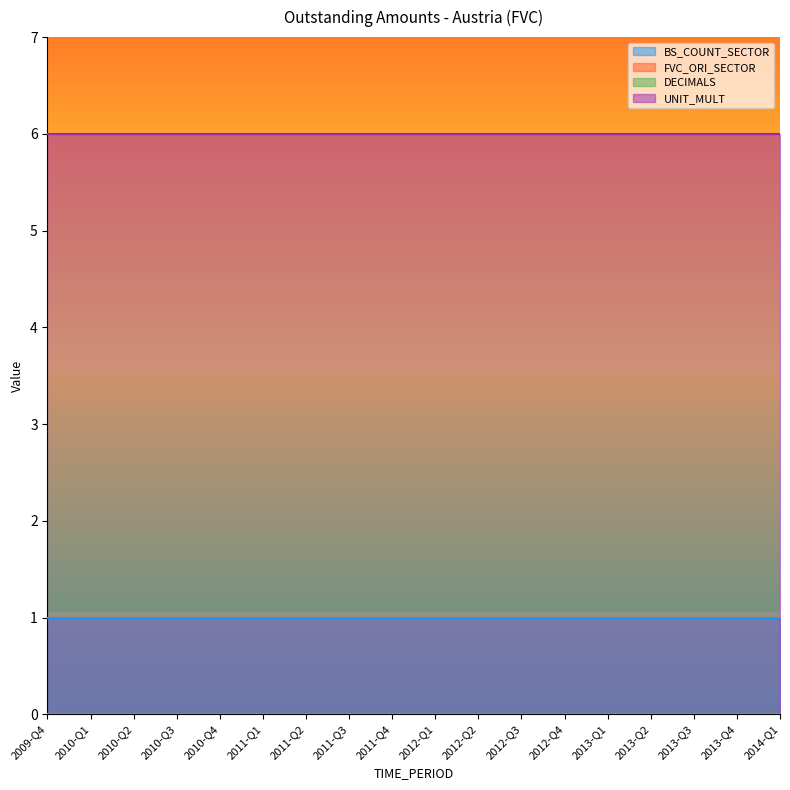

True or false: DECIMALS and FVC_ORI_SECTOR intersect in this chart.

False